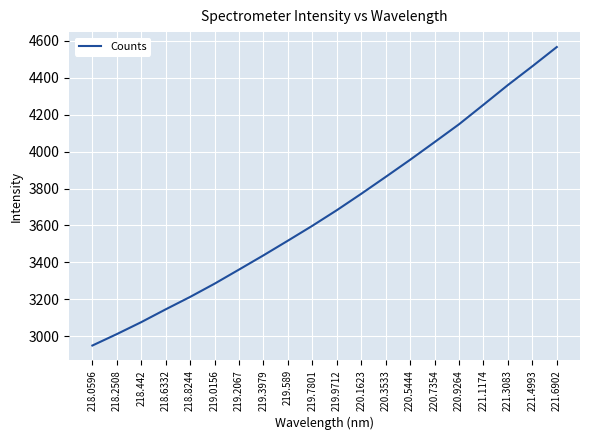

List the labels in order of value, largest first.

221.6902, 221.4993, 221.3083, 221.1174, 220.9264, 220.7354, 220.5444, 220.3533, 220.1623, 219.9712, 219.7801, 219.589, 219.3979, 219.2067, 219.0156, 218.8244, 218.6332, 218.442, 218.2508, 218.0596